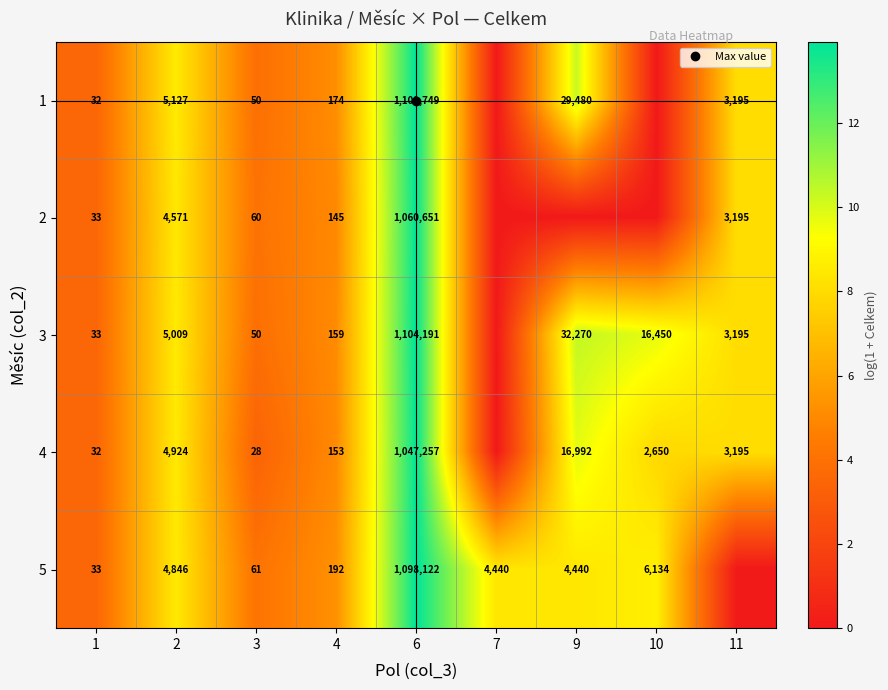

List the labels in order of 2 value, smallest first.

7, 9, 10, 1, 3, 4, 11, 2, 6